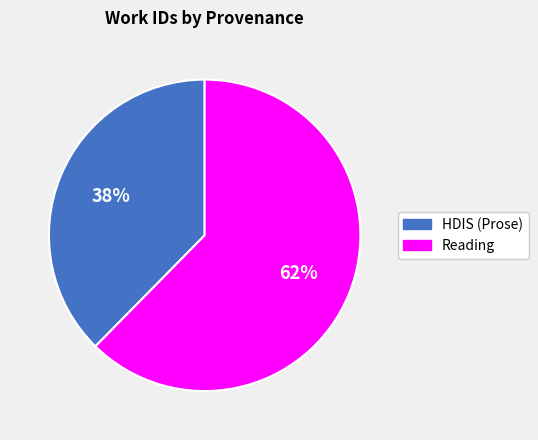

To the nearest percent, what is the combined percentage of Reading and HDIS (Prose)?

100%